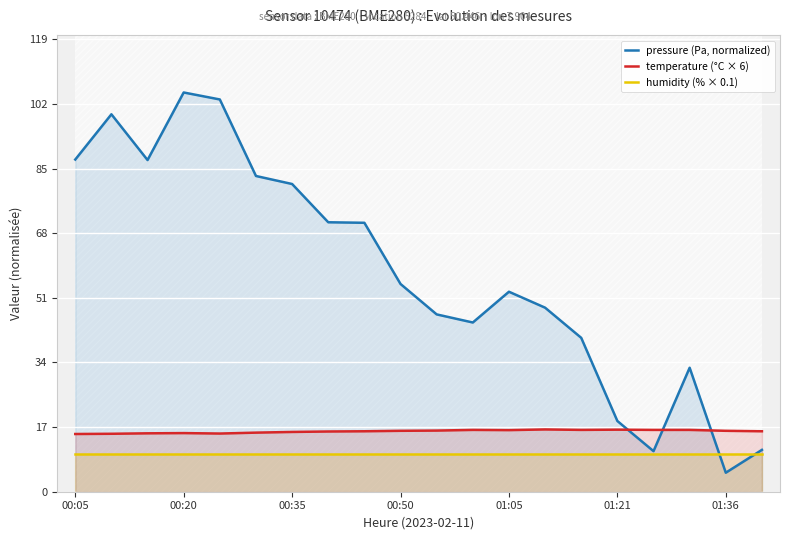

List the series in order of their peak value, highest first.

pressure (Pa, normalized), temperature (°C × 6), humidity (% × 0.1)